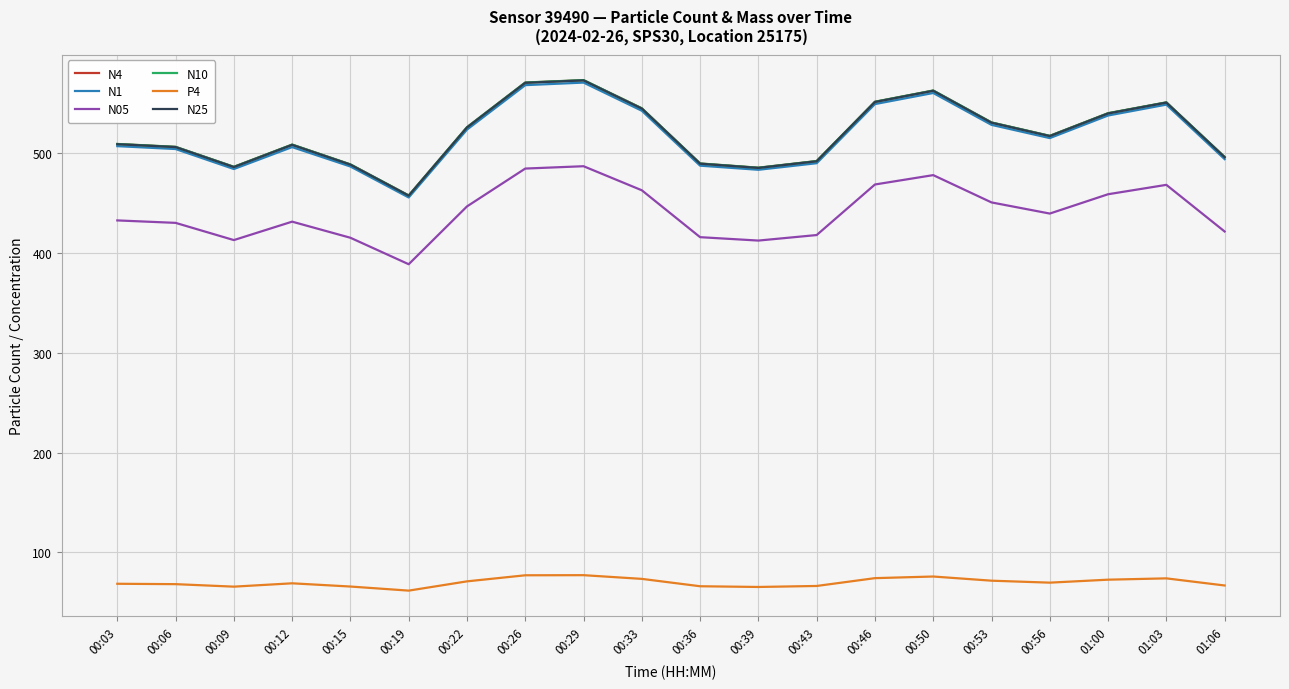

What is the greatest value displayed?

573.6